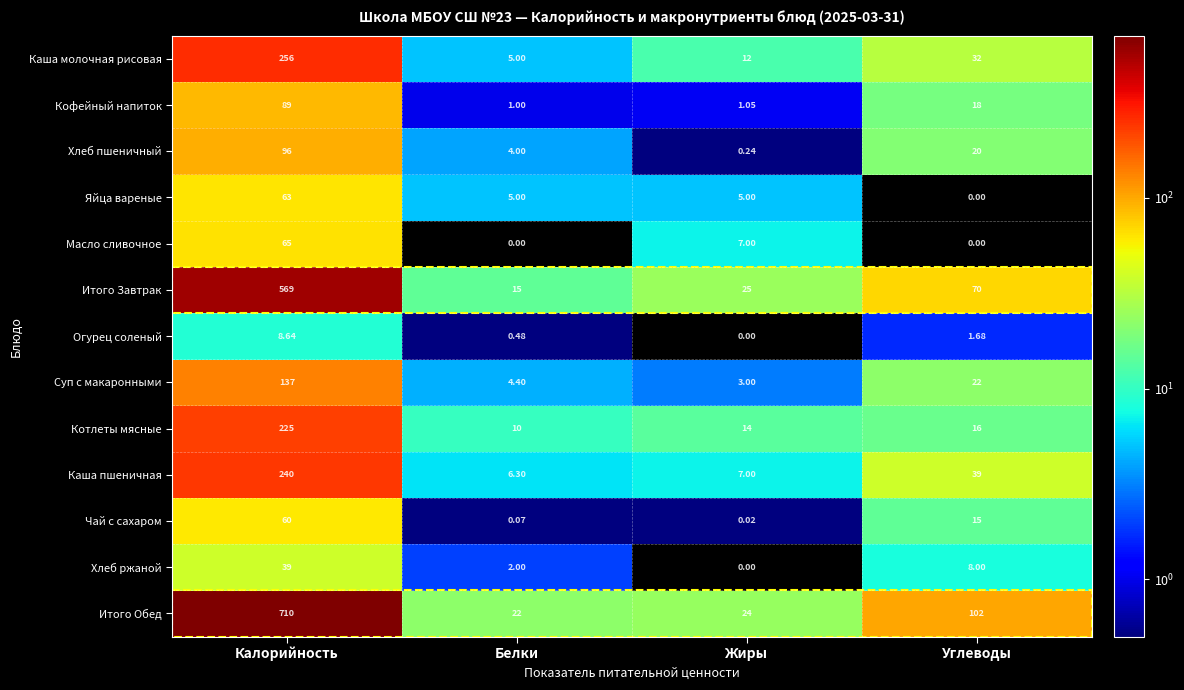

Which series has the widest spread of values?

Итого Обед